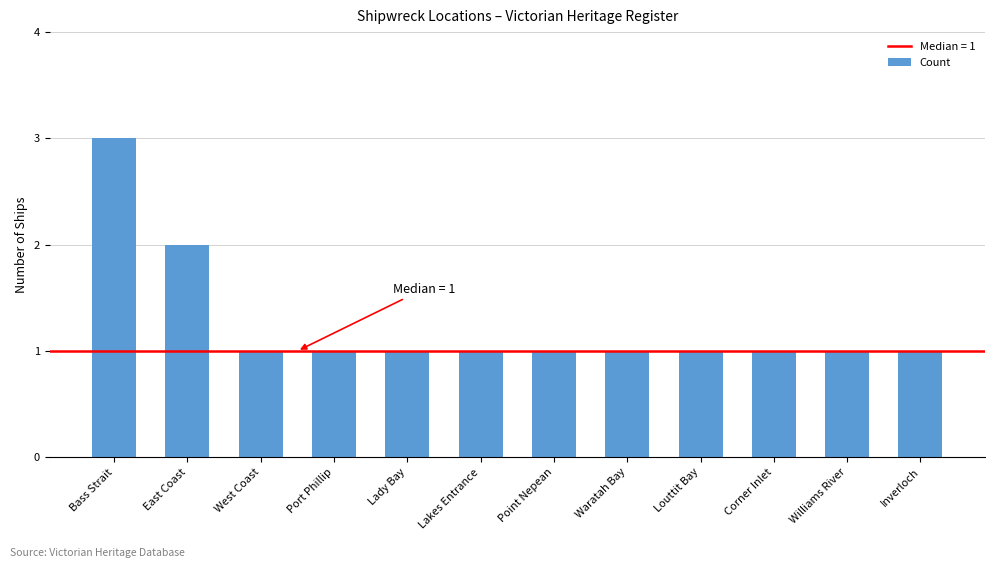

What is the average value?

1